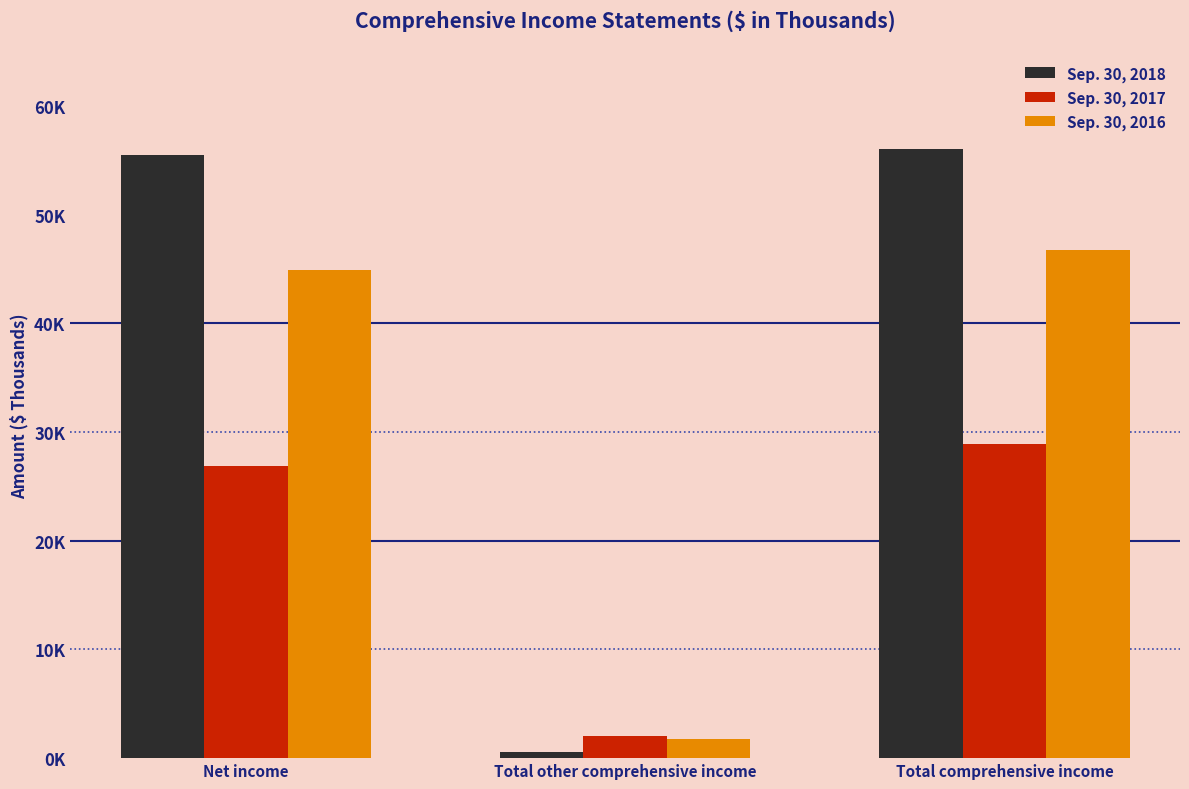

True or false: Sep. 30, 2016 has a value of 17327 at Net income.

False